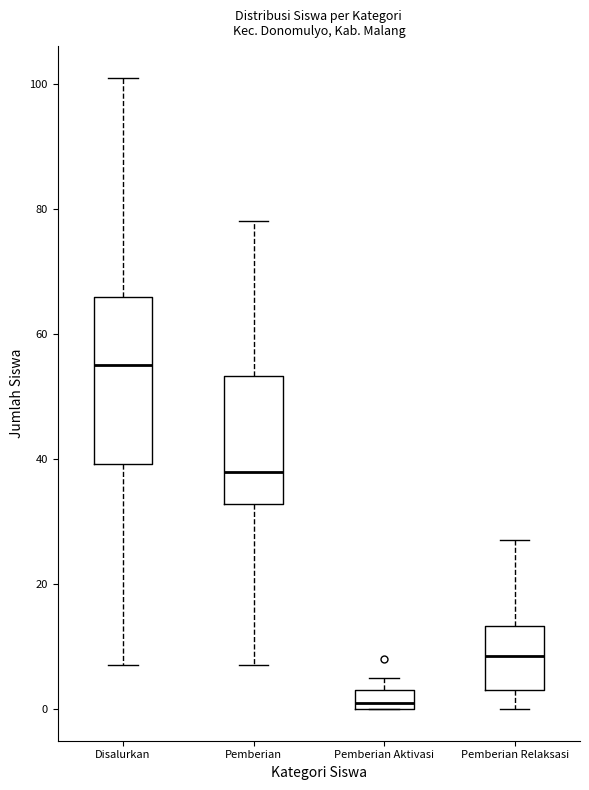

Which box has the highest median line?

Disalurkan